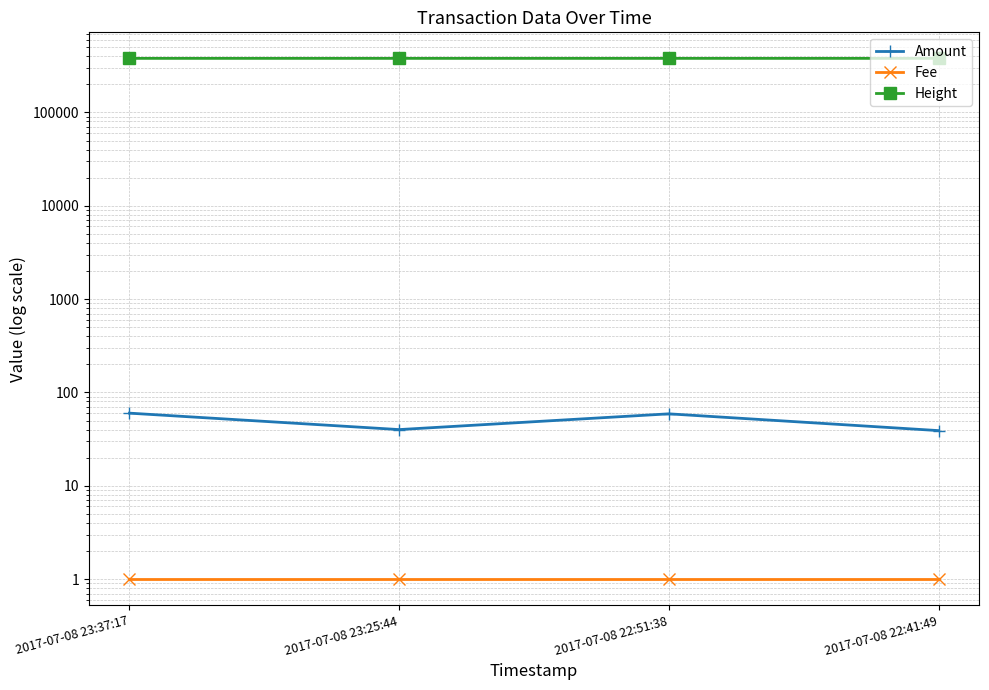

What is the spread (max minus min) of values at 2017-07-08 22:51:38?

379715